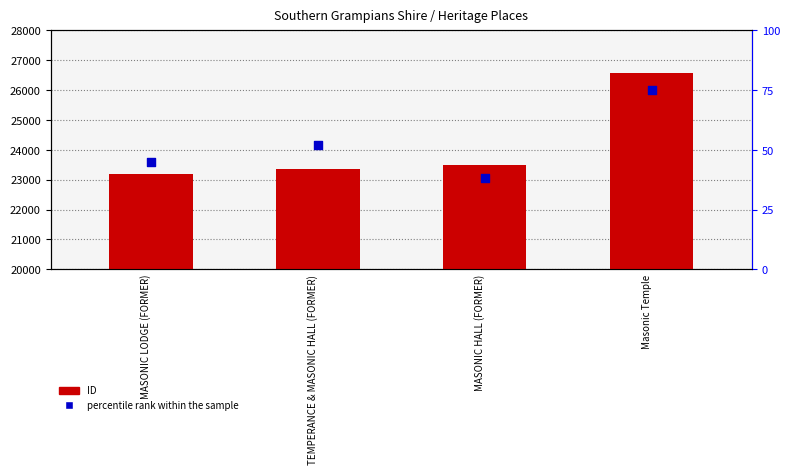

Is the value of ID at MASONIC LODGE (FORMER) greater than the value of percentile rank within the sample at TEMPERANCE & MASONIC HALL (FORMER)?

Yes